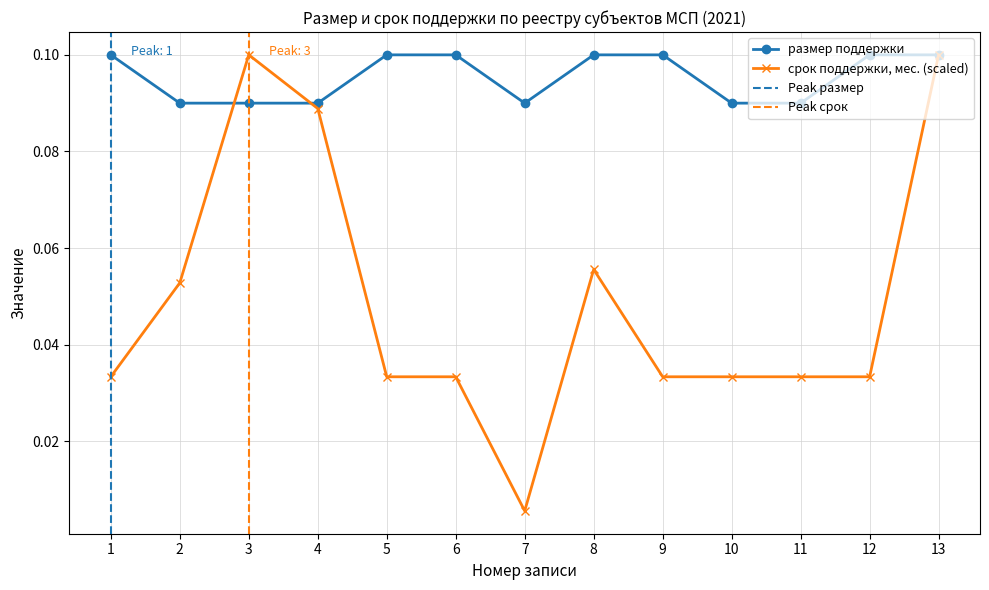

Rank the series at 5 from lowest to highest value.

срок поддержки, мес., размер поддержки